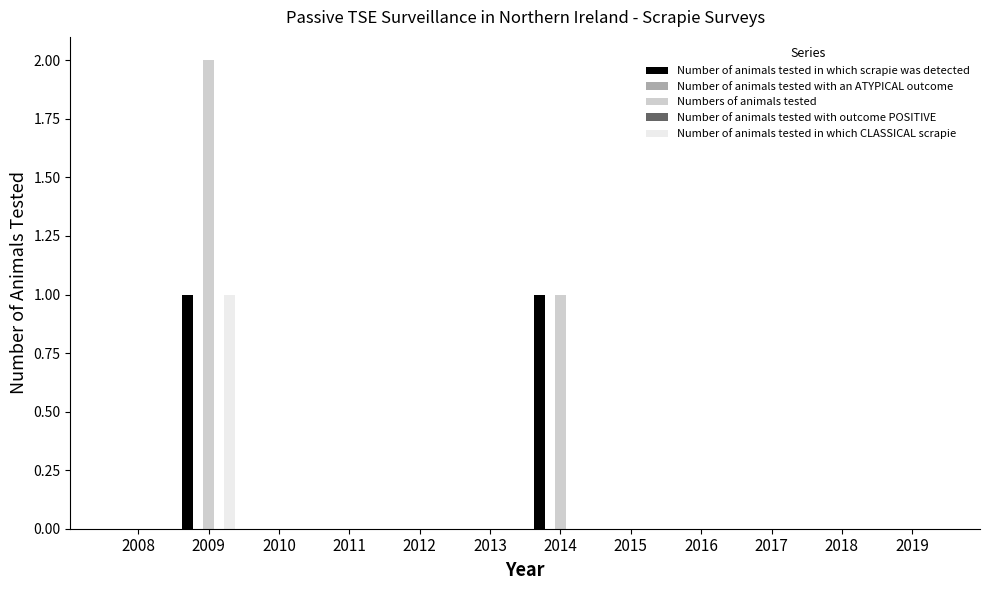

At which label is Numbers of animals tested closest to 1?

2014